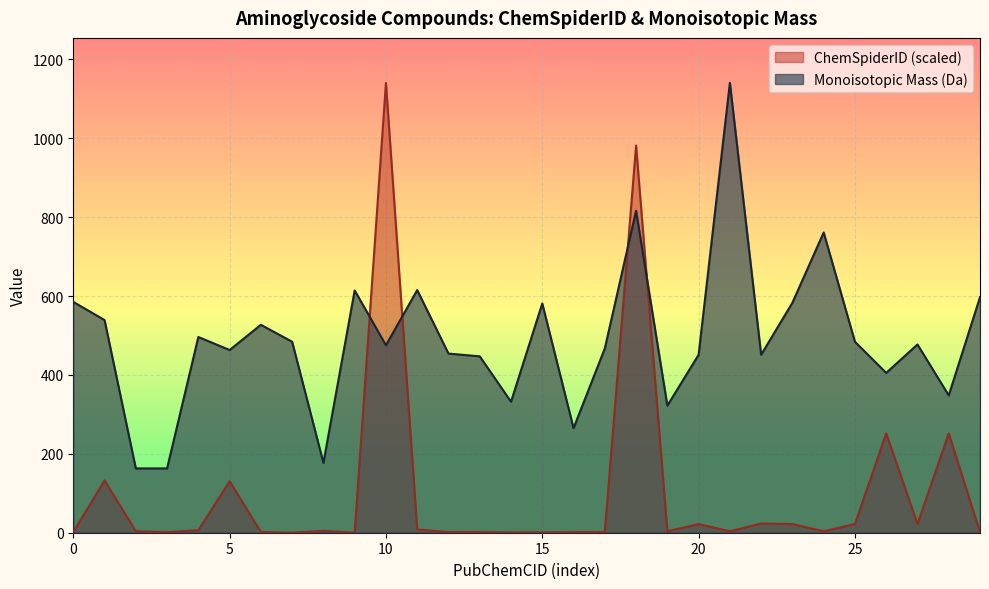

Which series has the widest spread of values?

ChemSpiderID (scaled)